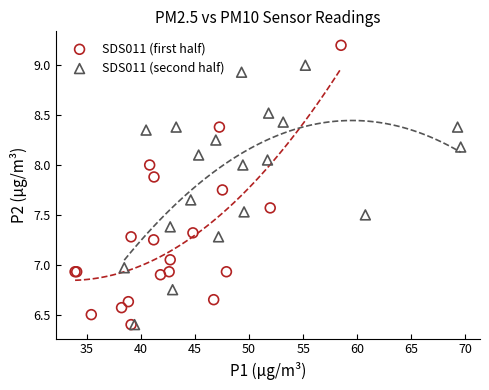

Which series has the widest spread of Y values?

SDS011 (first half)